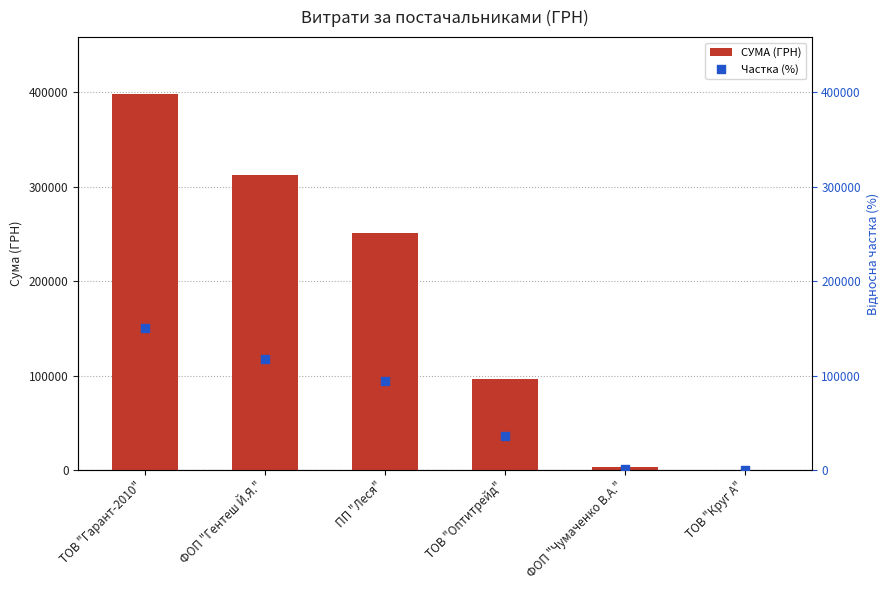

What are all the series names shown in the legend?

СУМА (ГРН), Частка (%)